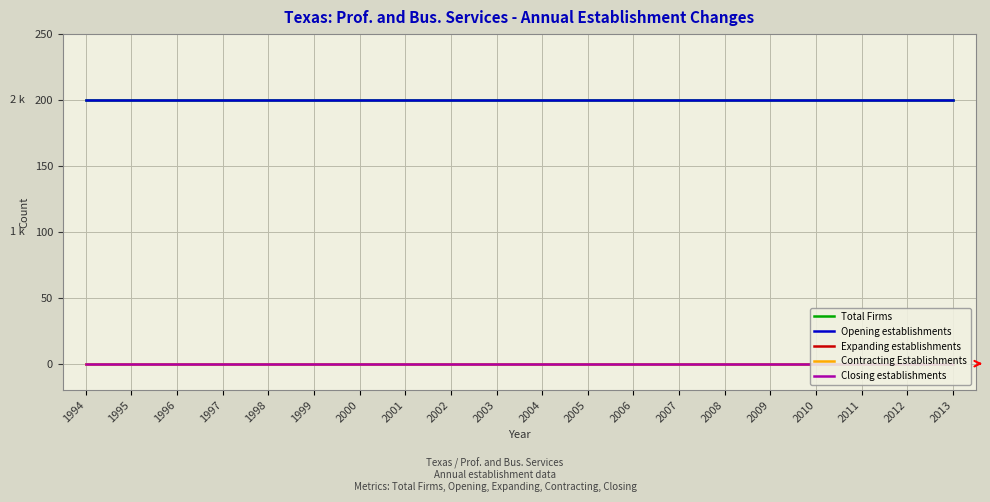

Which series has the largest range (max minus min)?

Total Firms